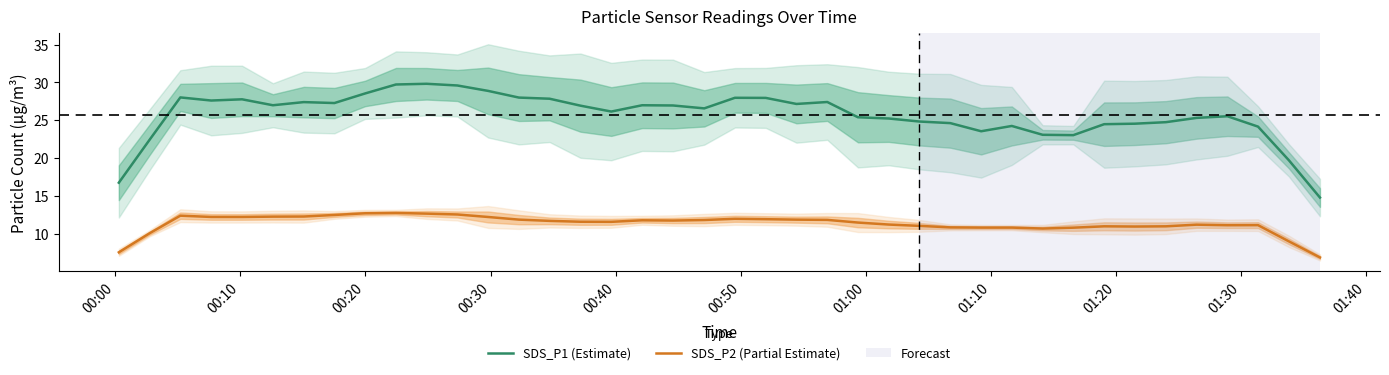

What is the highest value of the SDS_P2 (Partial Estimate) series?

12.7